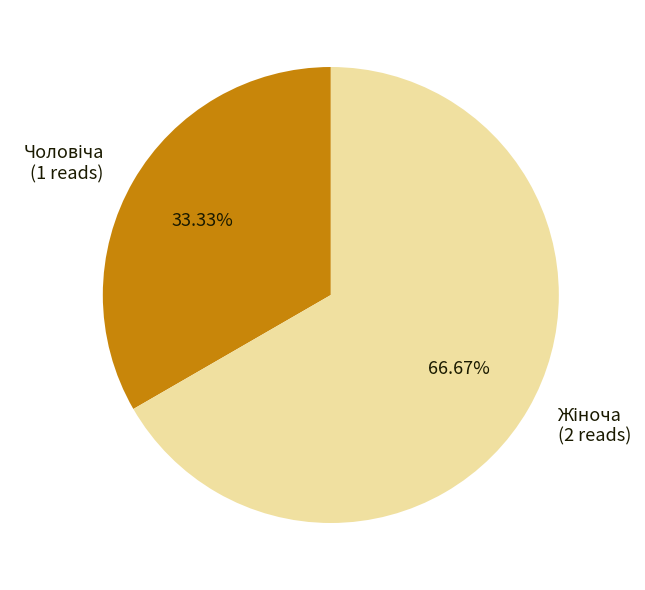

Does any single category account for the majority?

Yes